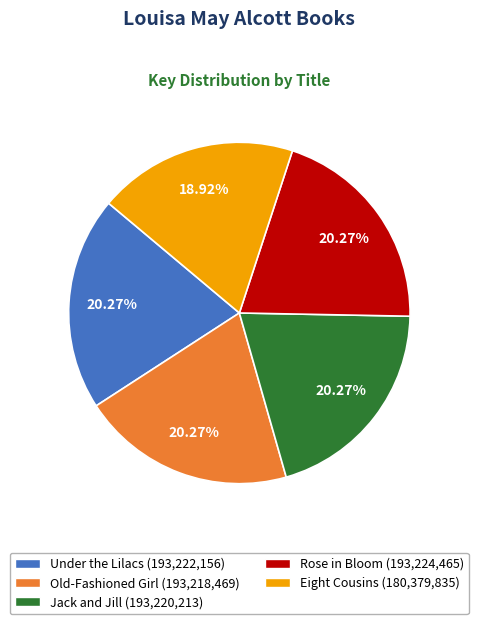

Is the sum of Old-Fashioned Girl and Rose in Bloom greater than half?

No